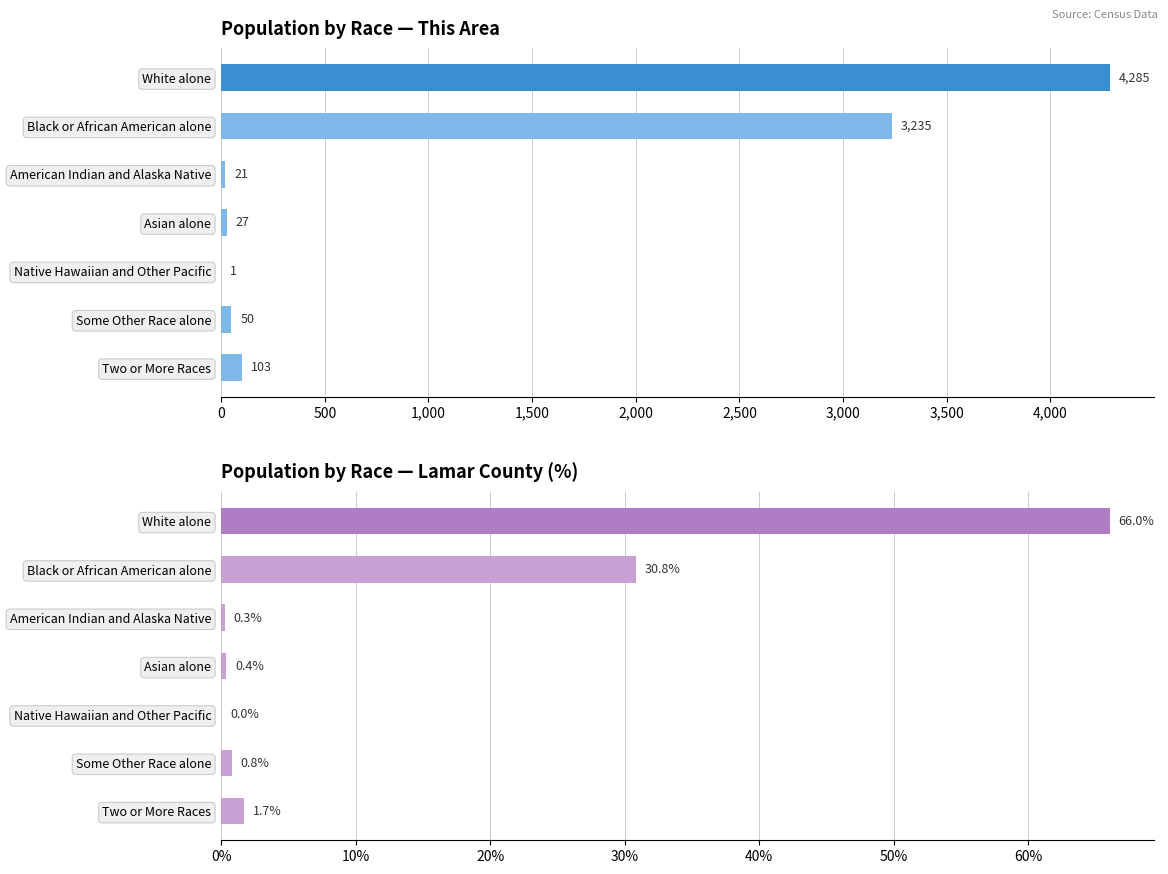

How many groups of bars are there?

7